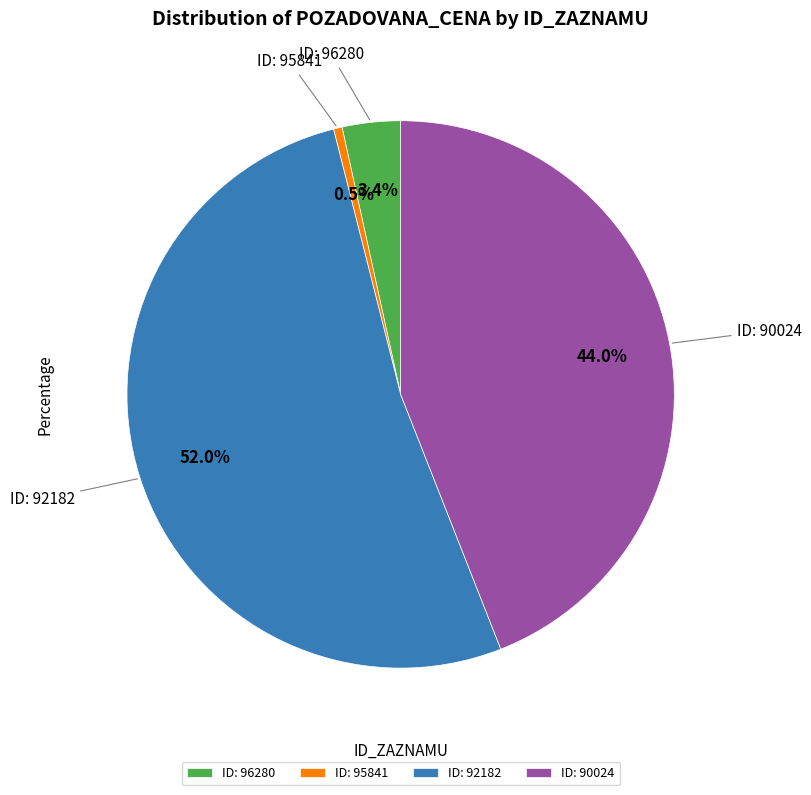

How many segments does this pie chart have?

4